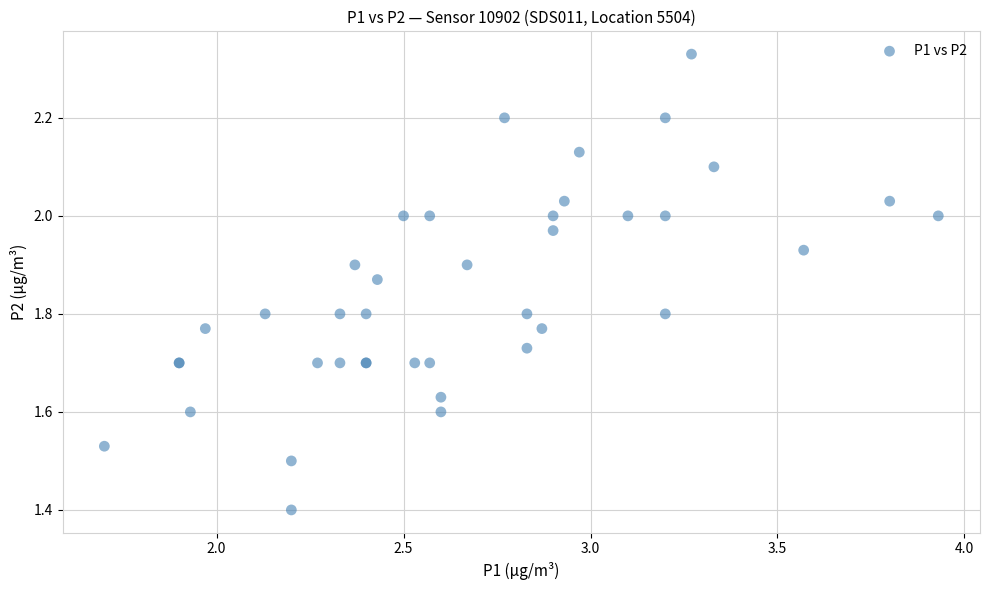

What Y value in the scatter plot is closest to 1?

1.4